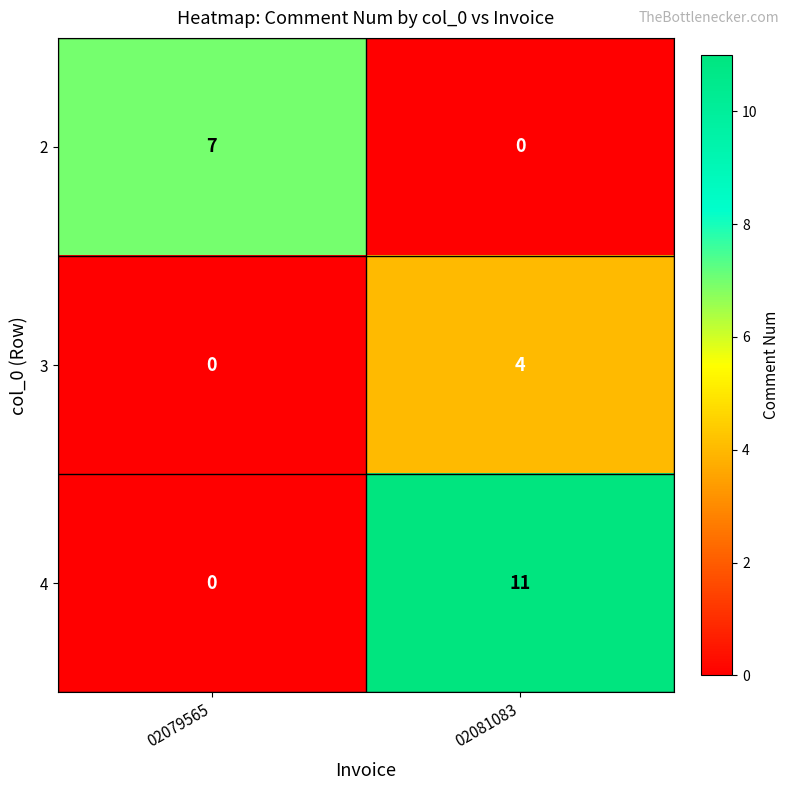

The 3 series shows 4 at 02081083. True or false?

True